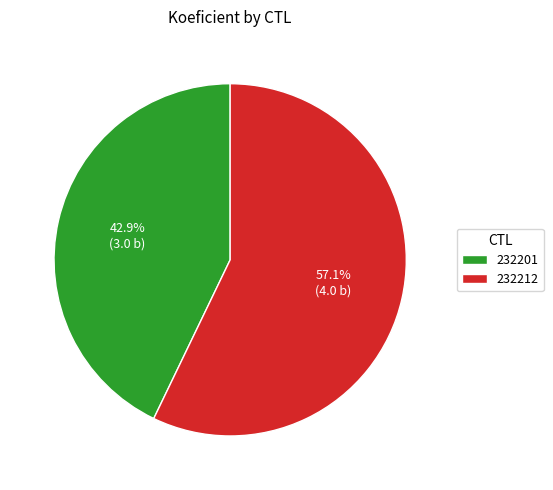

Which has a higher value, 232201 or 232212?

232212